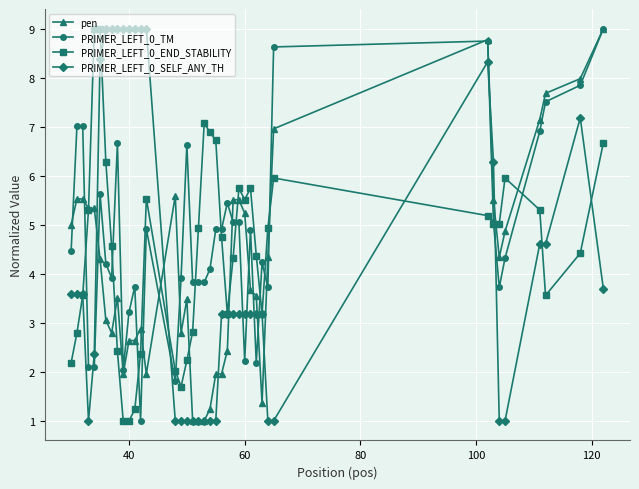

How many times do PRIMER_LEFT_0_TM and PRIMER_LEFT_0_SELF_ANY_TH cross each other?

8